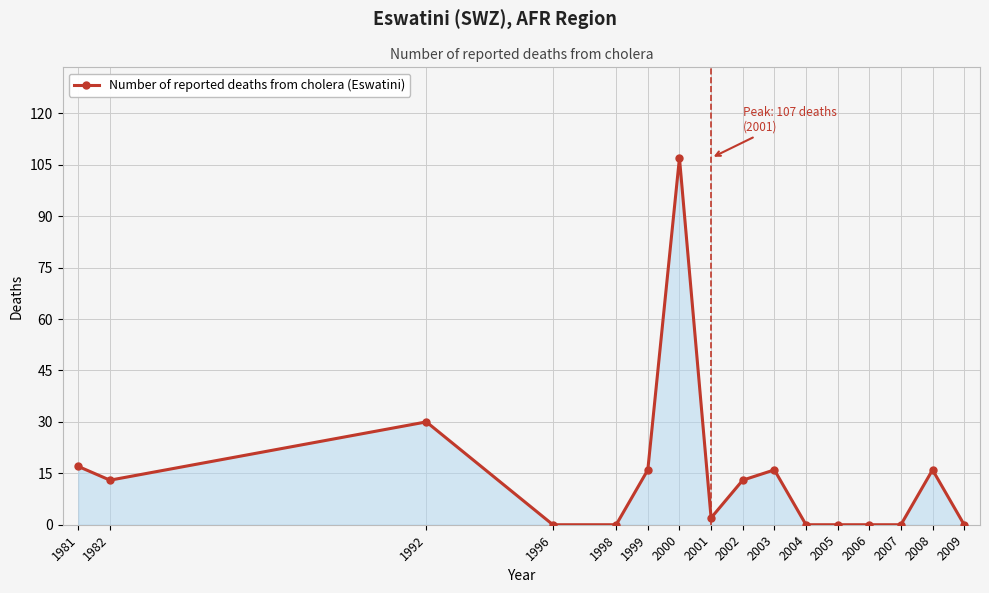

Where is the first local minimum?

1982